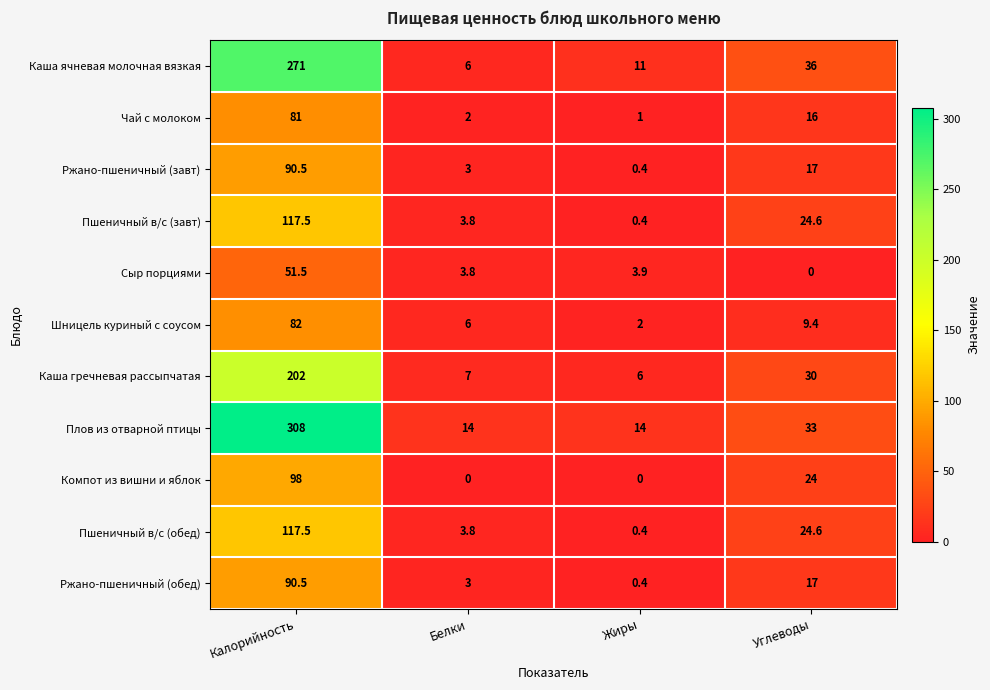

The value of Ржано-пшеничный (обед) at Углеводы is 26.0. True or false?

False